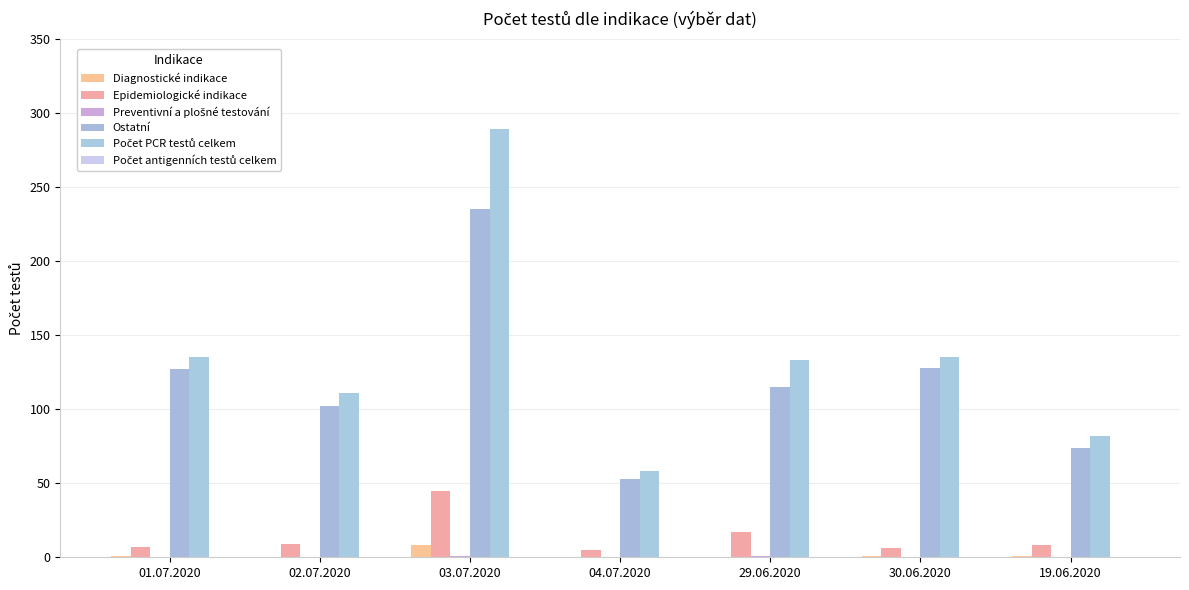

Are the bars grouped side by side (vs. stacked)?

Yes